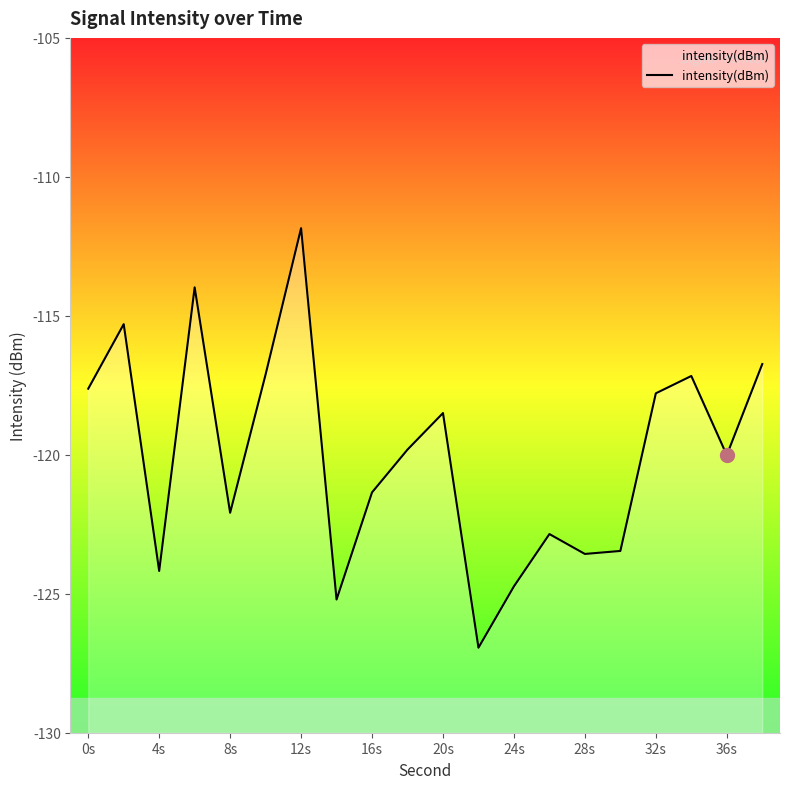

How many lines are shown in the chart?

1